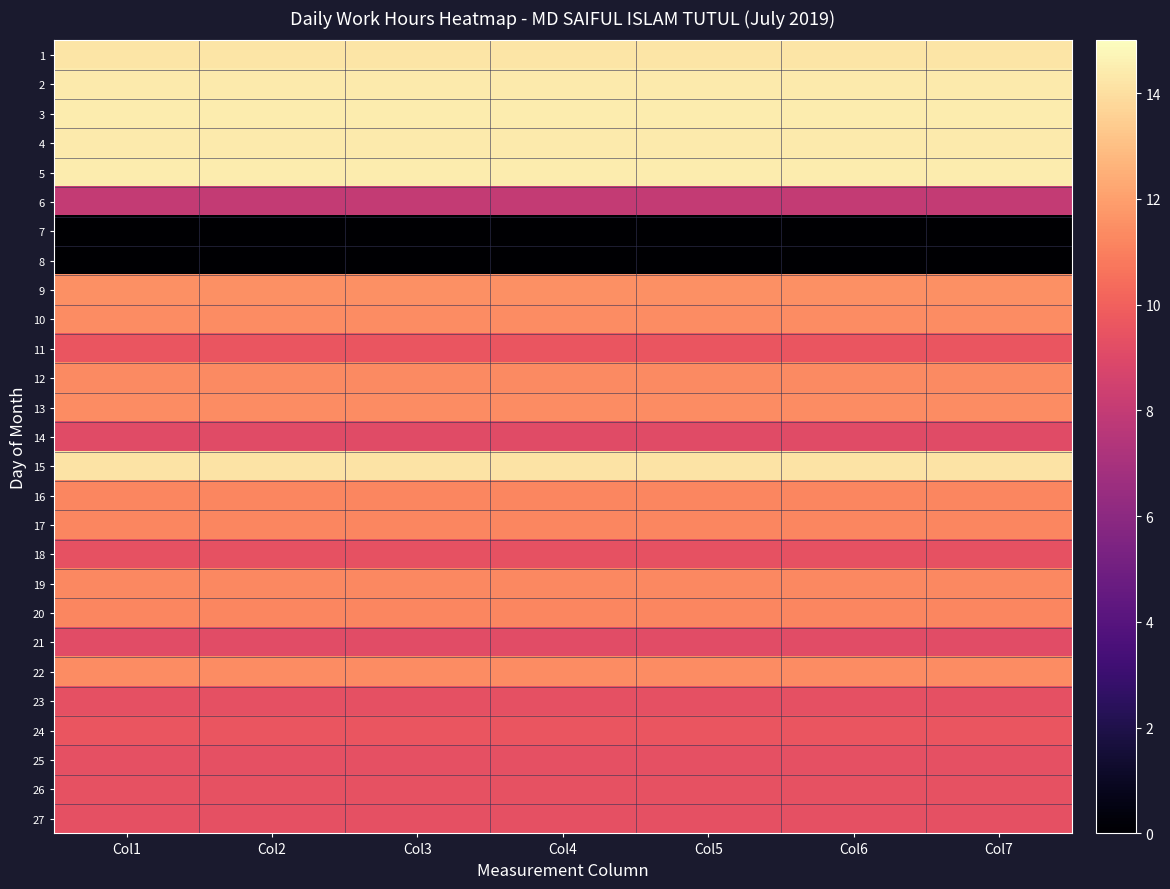

What is the difference between the highest and lowest values at Col5?

14.5